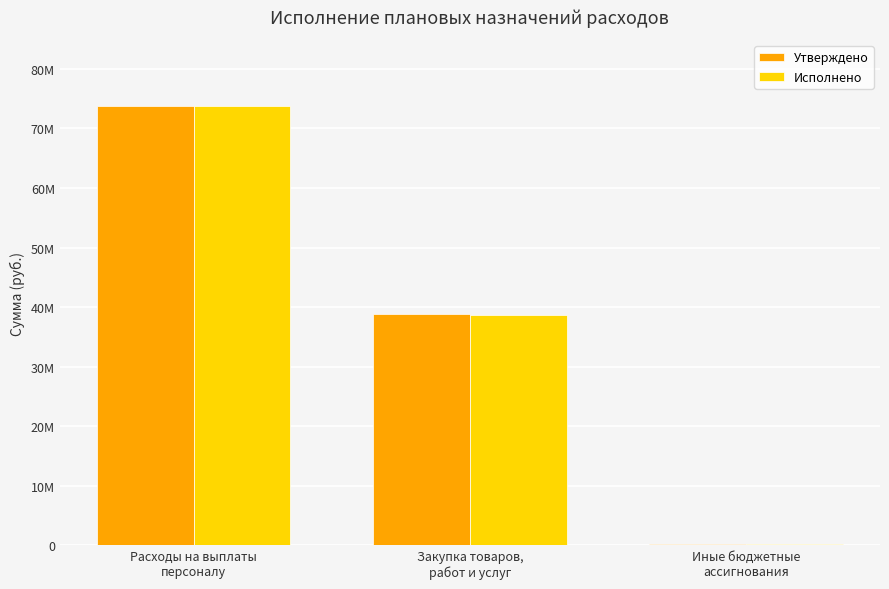

The value of Утверждено at Закупка товаров,
работ и услуг is 15356430.2. True or false?

False